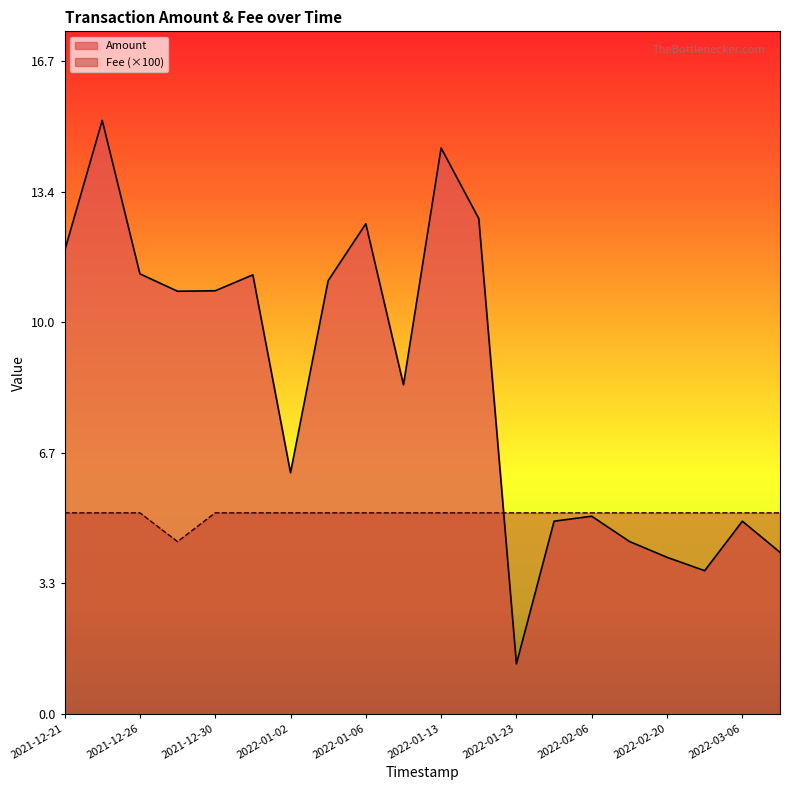

Rank the categories by Amount value from lowest to highest.

2022-01-23, 2022-02-27, 2022-02-20, 2022-03-13, 2022-02-13, 2022-03-06, 2022-01-30, 2022-02-06, 2022-01-02, 2022-01-09, 2021-12-28, 2021-12-30, 2022-01-04, 2022-01-01, 2021-12-26, 2021-12-21, 2022-01-06, 2022-01-16, 2022-01-13, 2021-12-24